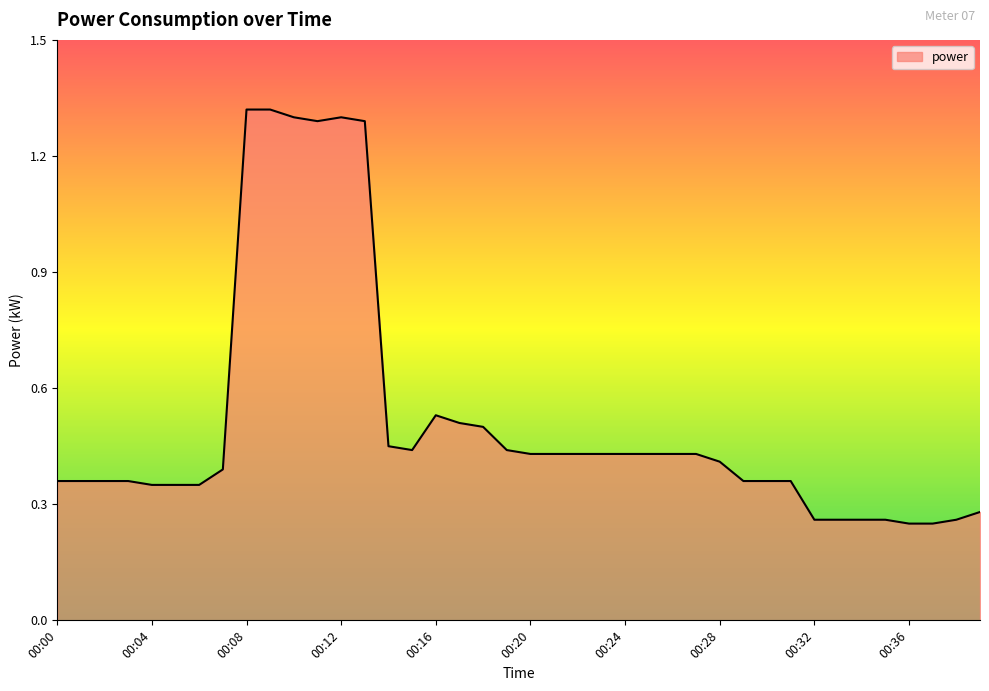

What is the difference between the maximum and minimum values?

1.1